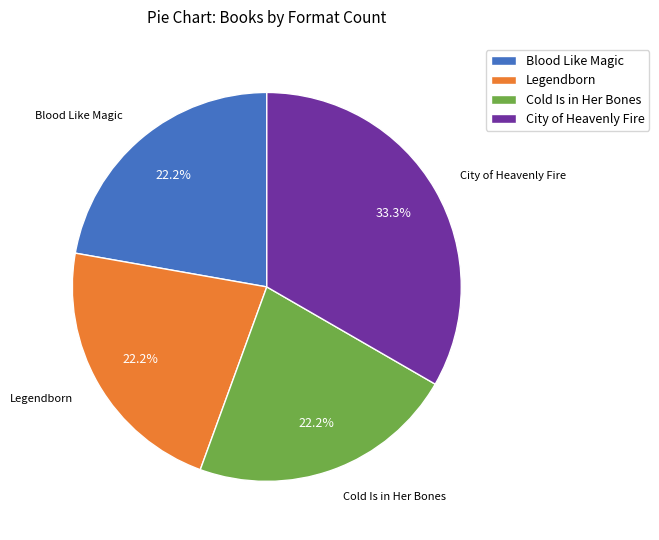

Which category has the biggest portion of the pie?

City of Heavenly Fire